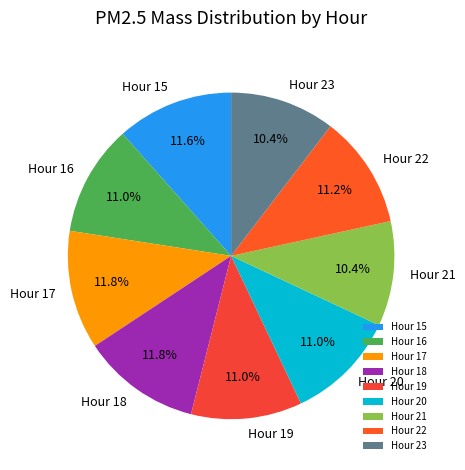

Approximately how many times larger is the value at Hour 16 compared to Hour 19?

1.0